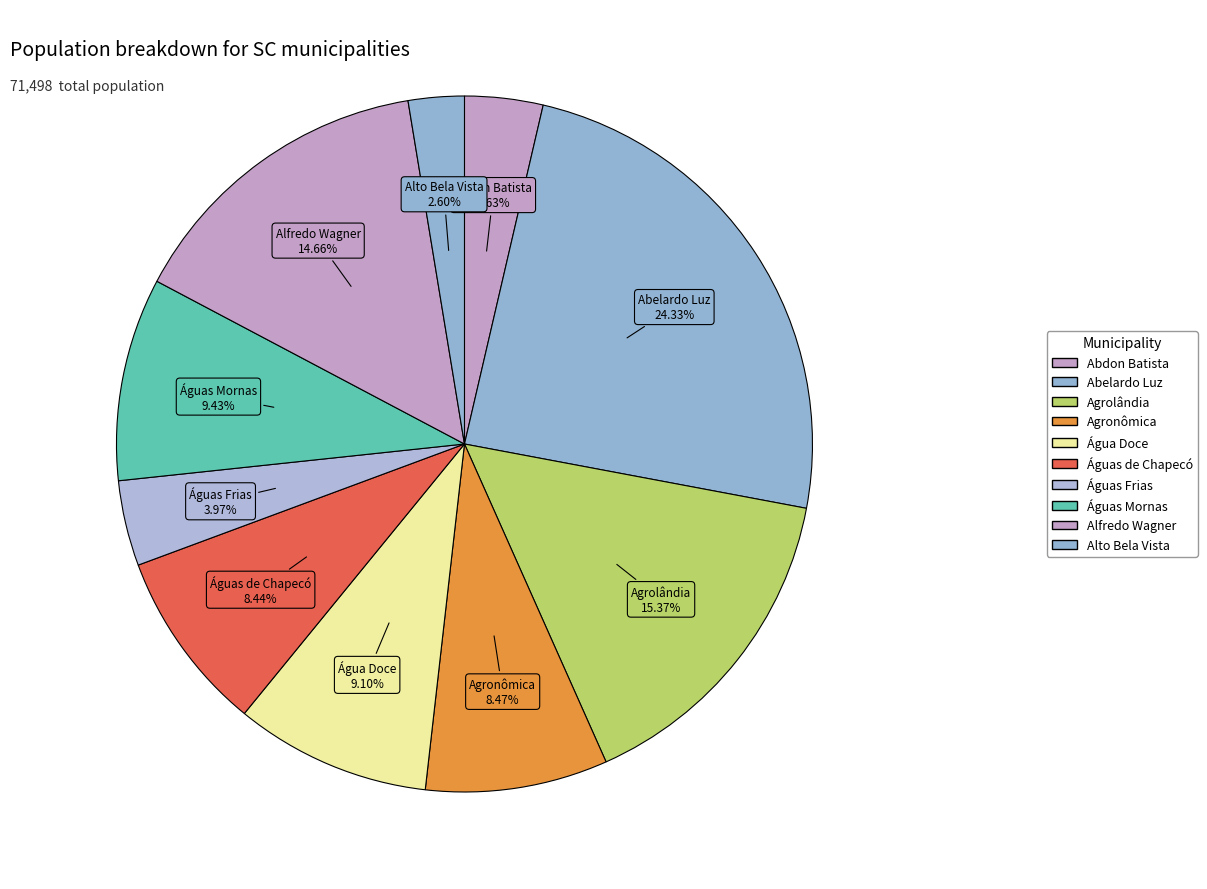

Count the number of slices in the pie.

10